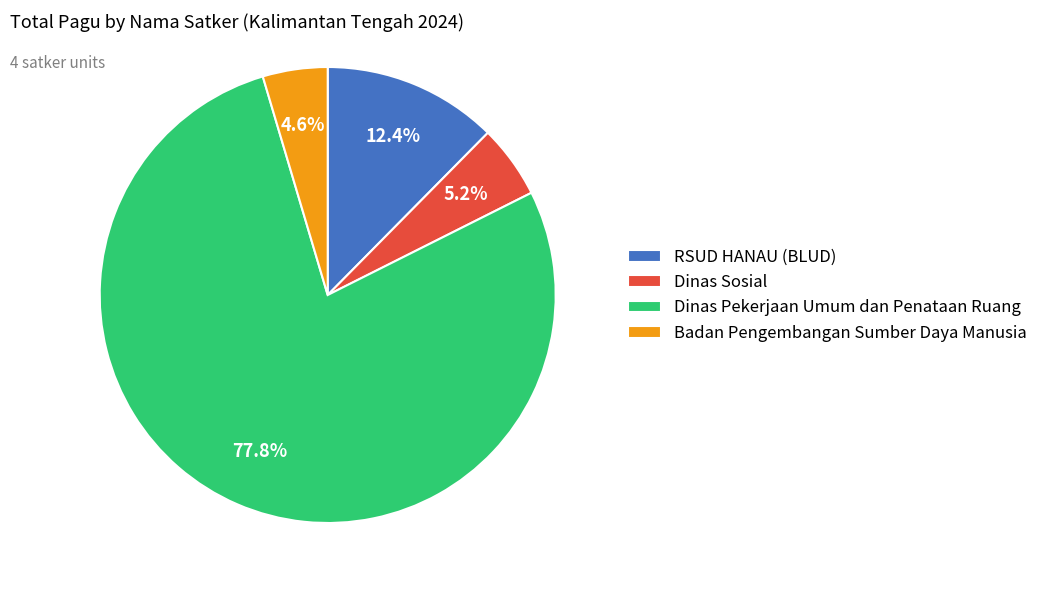

Count the number of slices in the pie.

4